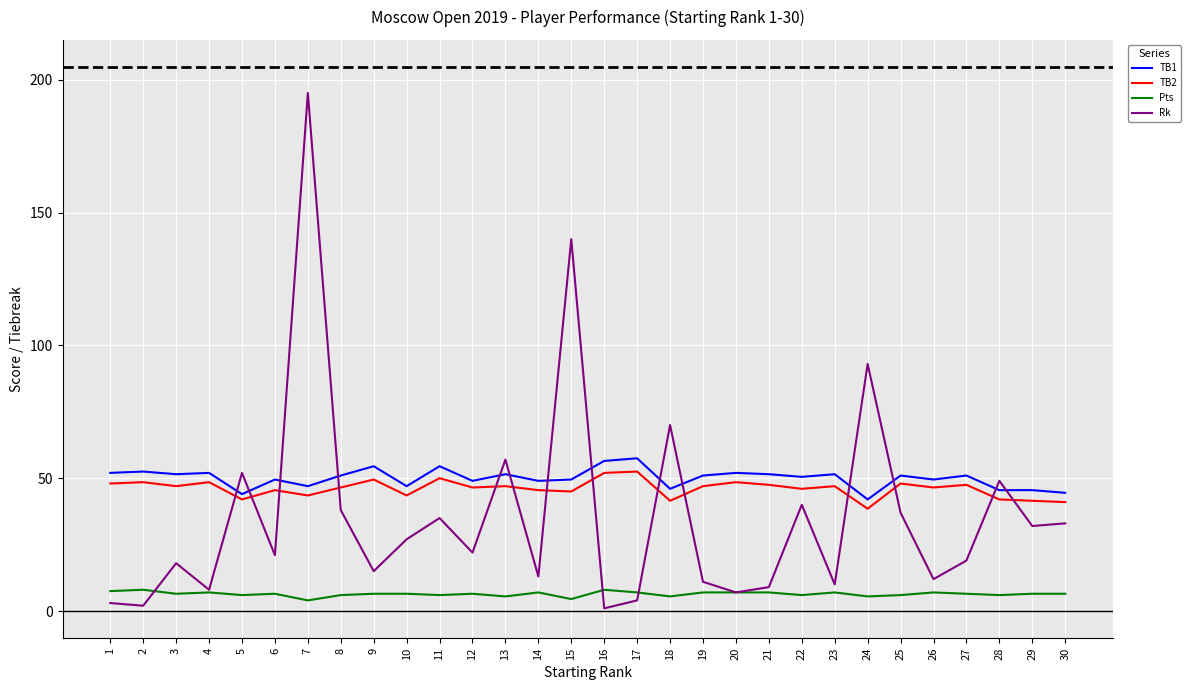

At which category does the chart reach its peak across all series?

7